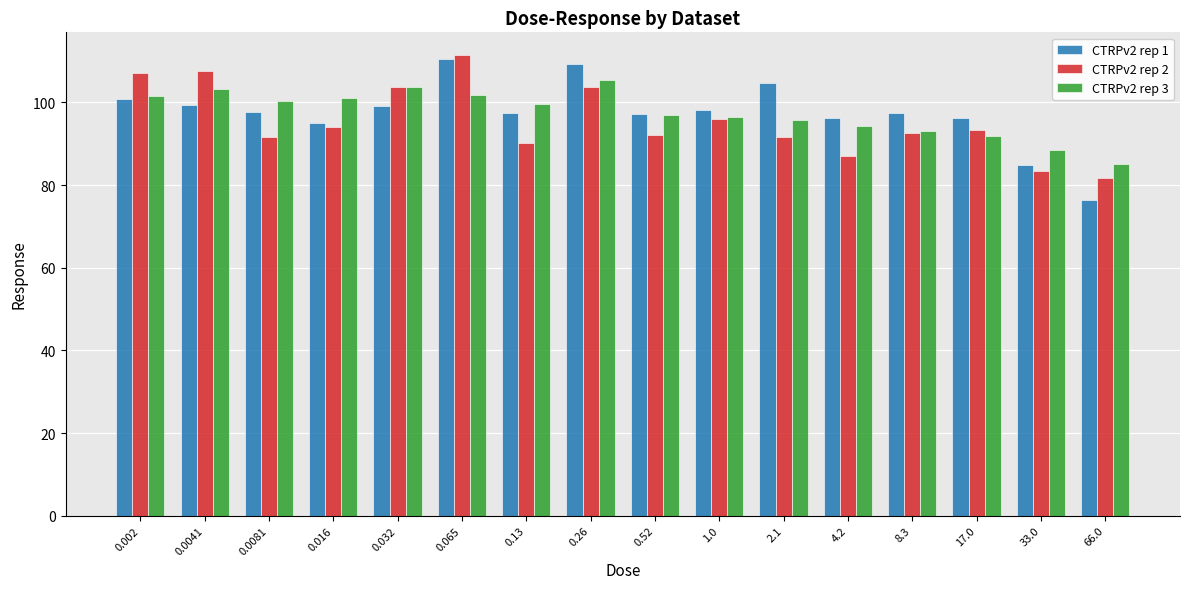

What is the label of the 8th bar from the left?

0.26